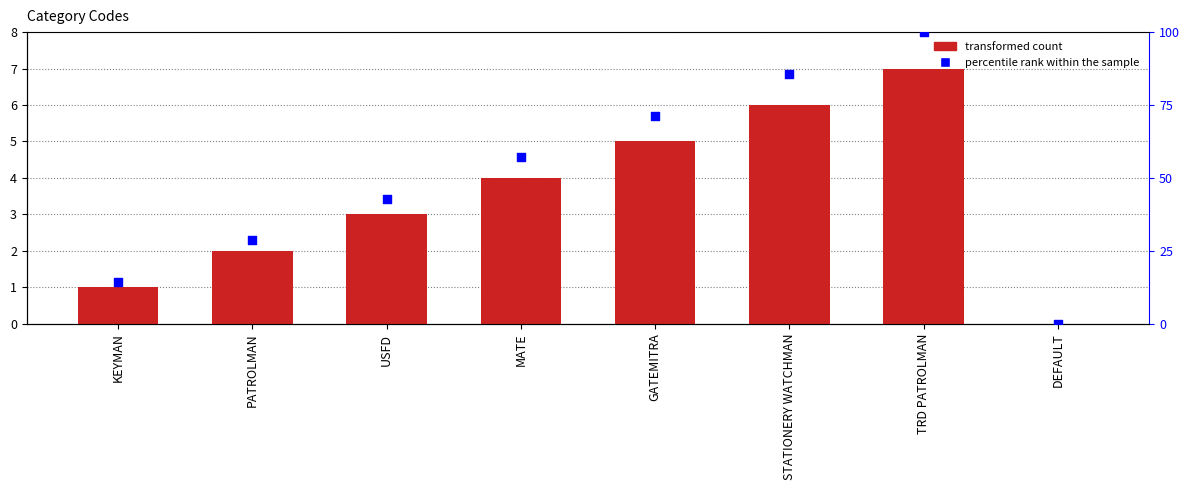

Which series has the largest total across all categories?

percentile rank